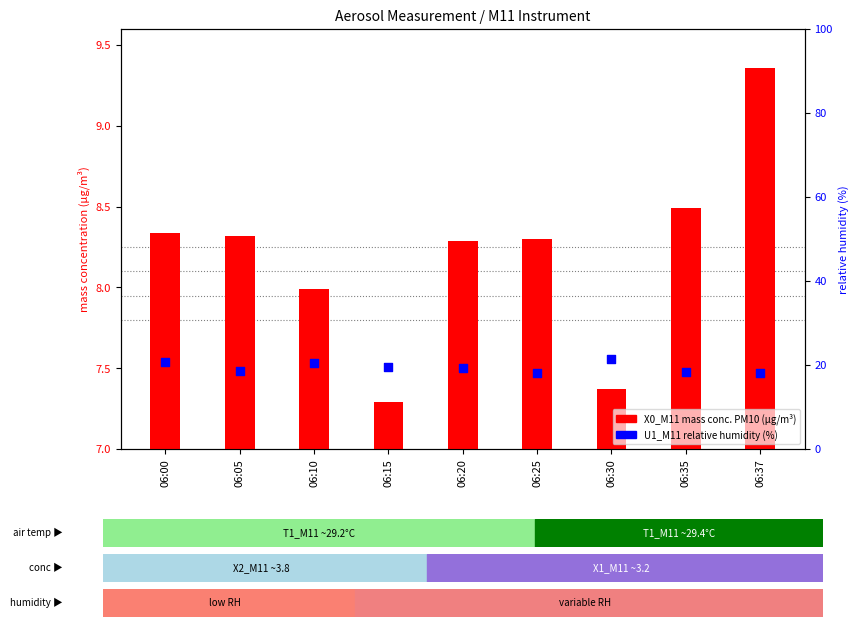

Which series has the widest spread of Y values?

U1_M11 (rel. humidity %)